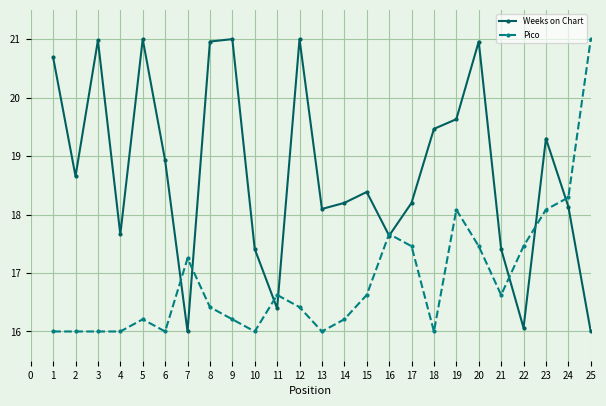

Which series changed the most between 6 and 21?

Weeks on Chart